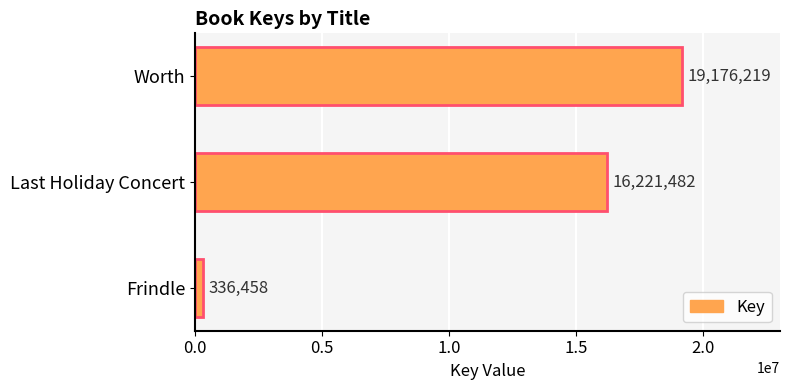

How many bars are there in total?

3